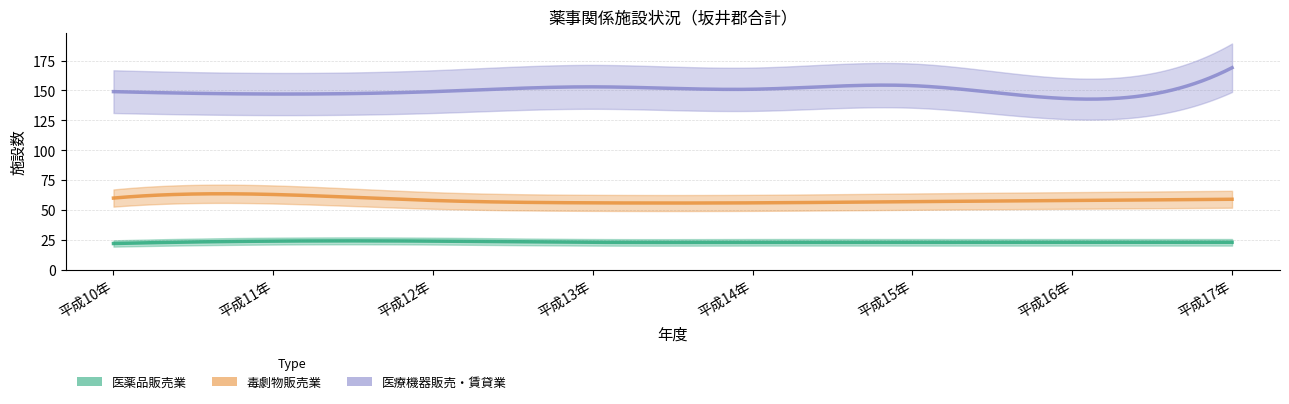

Between 平成14年 and 平成15年, which series saw the biggest shift?

医療機器販売・賃貸業